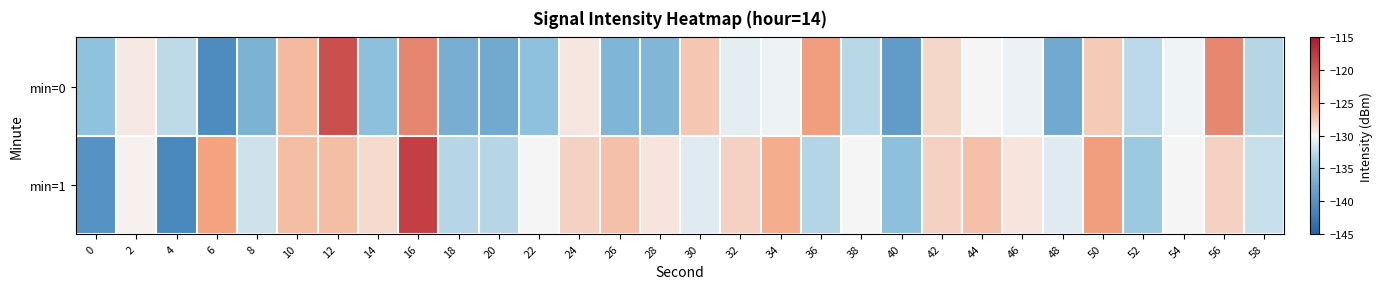

Rank the series at 40 from highest to lowest value.

min=1, min=0